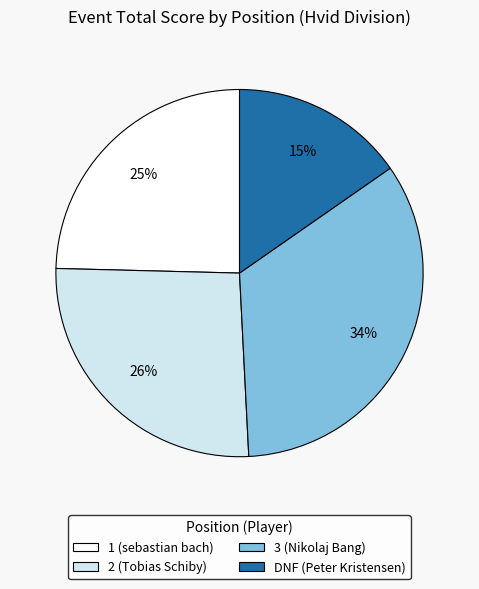

True or false: 1 (sebastian bach) accounts for 34% of the total.

False